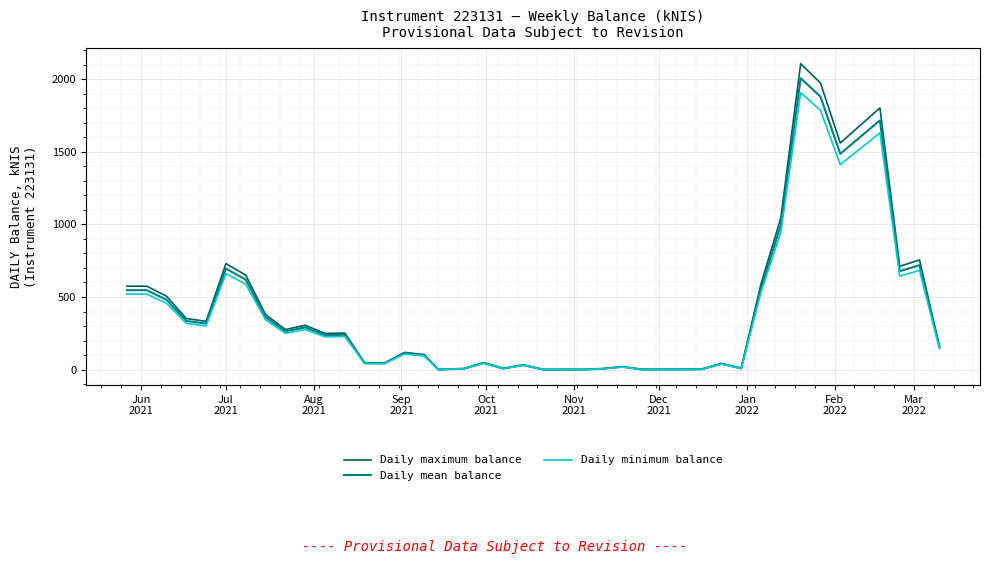

List the series in order of their peak value, lowest first.

Daily minimum balance, Daily mean balance, Daily maximum balance